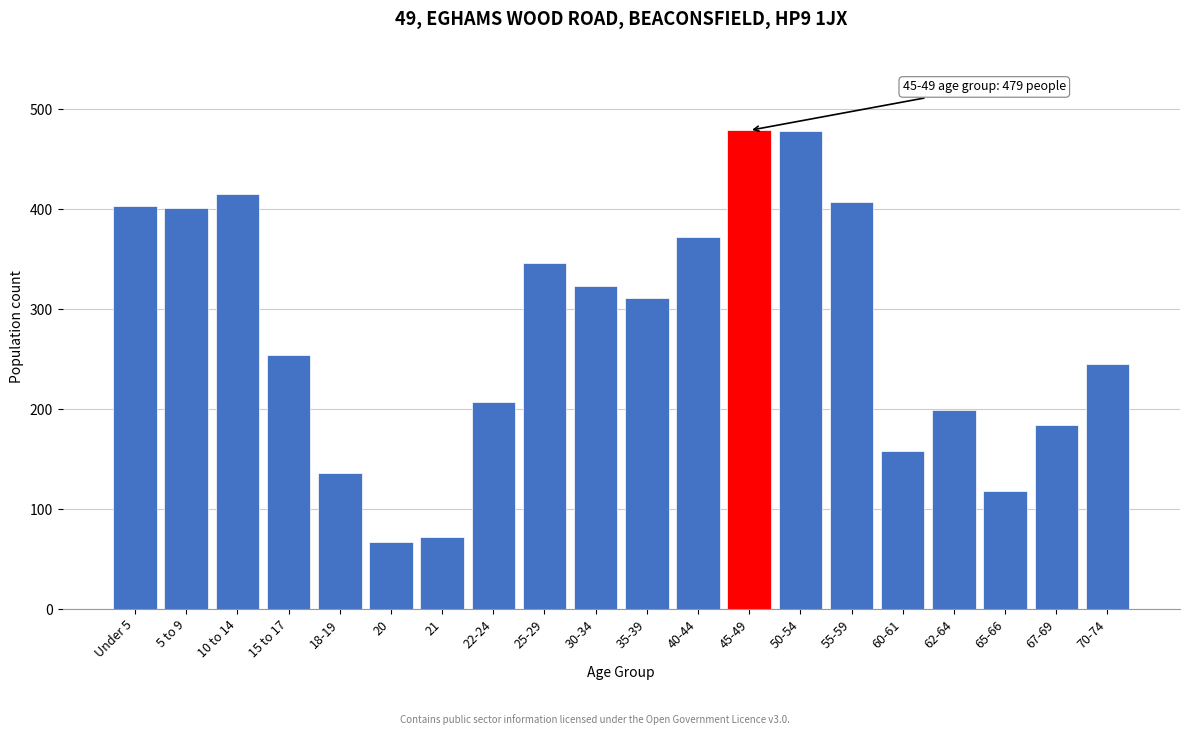

Where is the data nearest to the value 273?

15 to 17